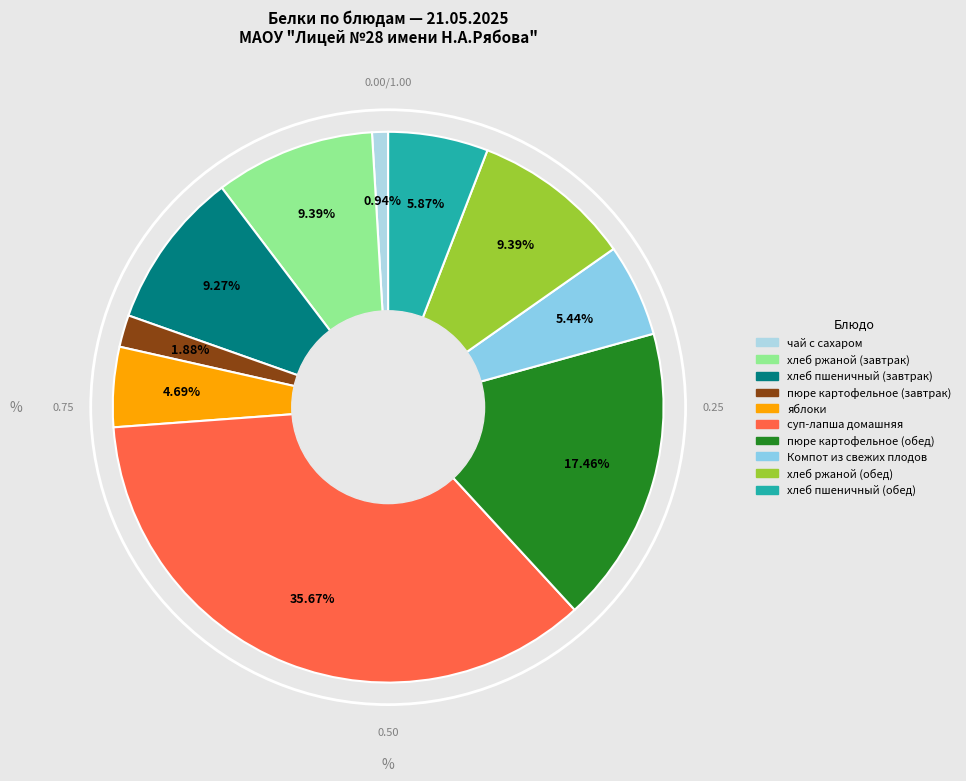

Combined, do яблоки and пюре картофельное (обед) account for over 50%?

No